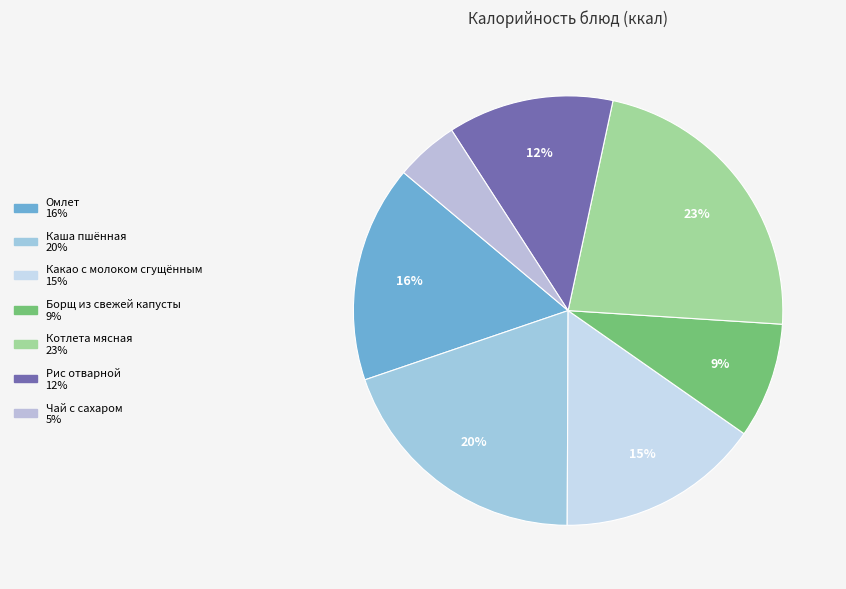

Approximately how many times larger is the value at Рис отварной compared to Каша пшённая?

0.6